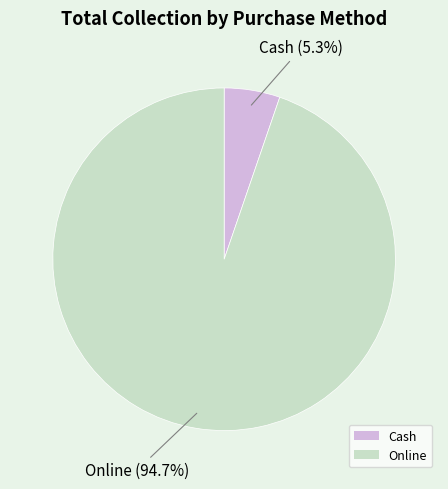

What percentage is the Online slice, to the nearest percent?

95%